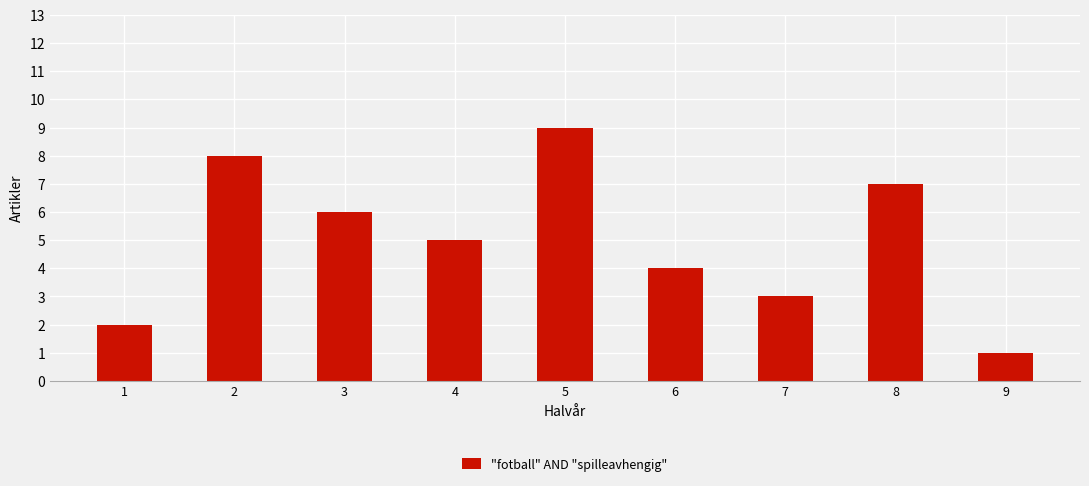

Rank the categories by value from lowest to highest.

9, 1, 7, 6, 4, 3, 8, 2, 5